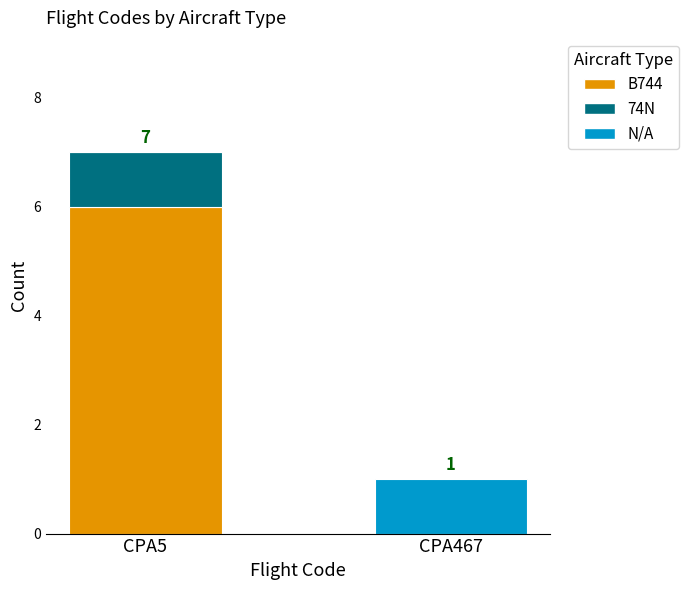

What is the average value of the B744 series?

3